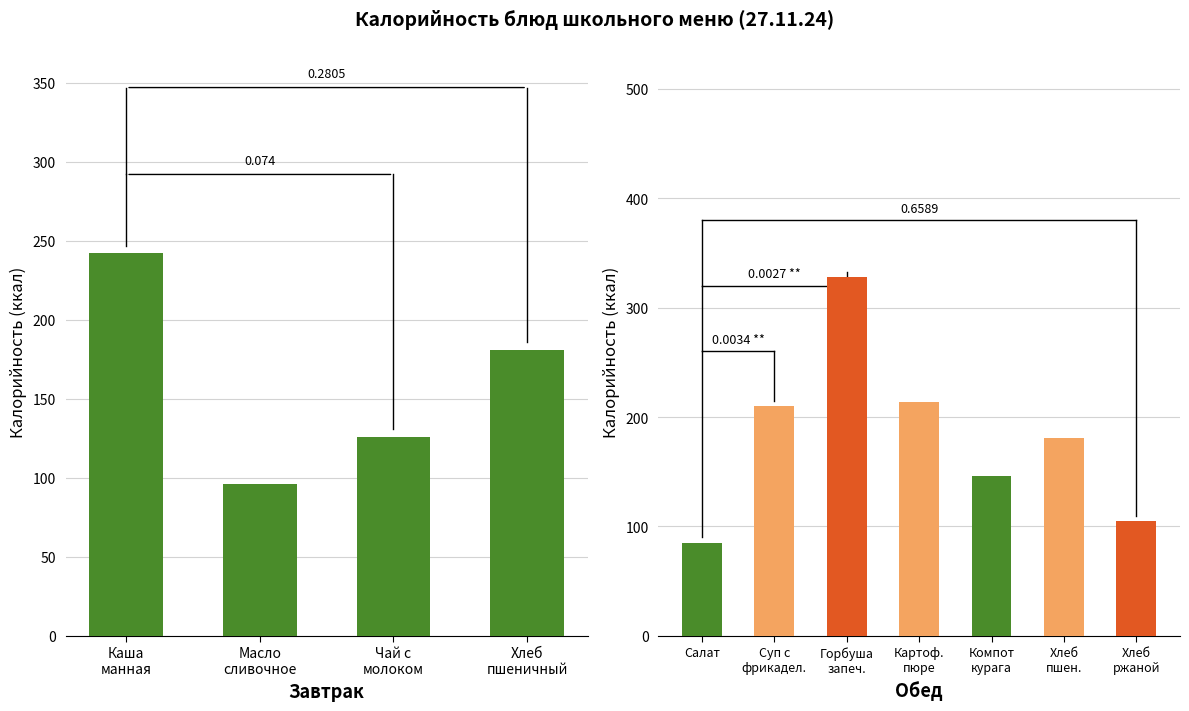

The value at Масло
сливочное is 96. True or false?

True